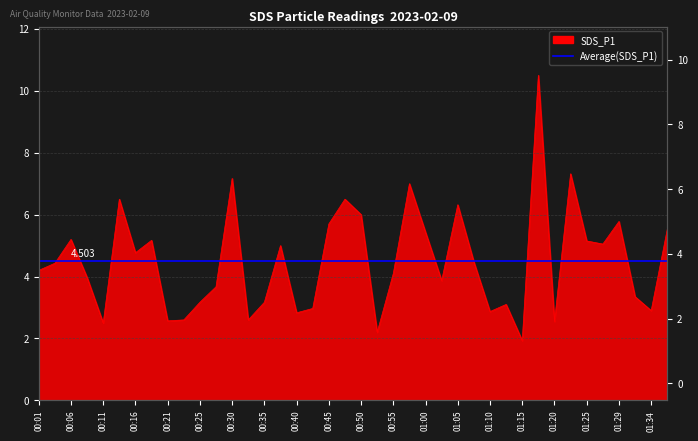

What is the label of the 11th point from the left?

00:25